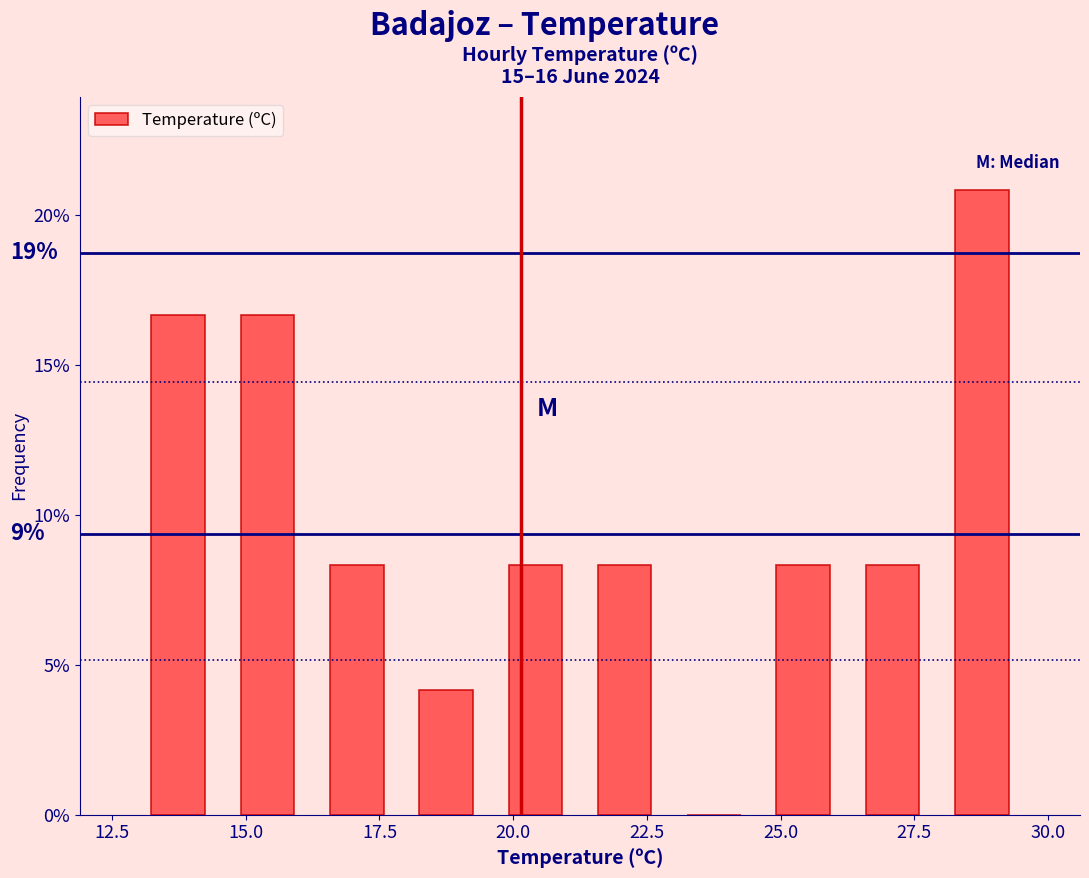

Around what value on the x-axis is the tallest bar? Give the approximate position of its centre, as read against the axis.

29.0